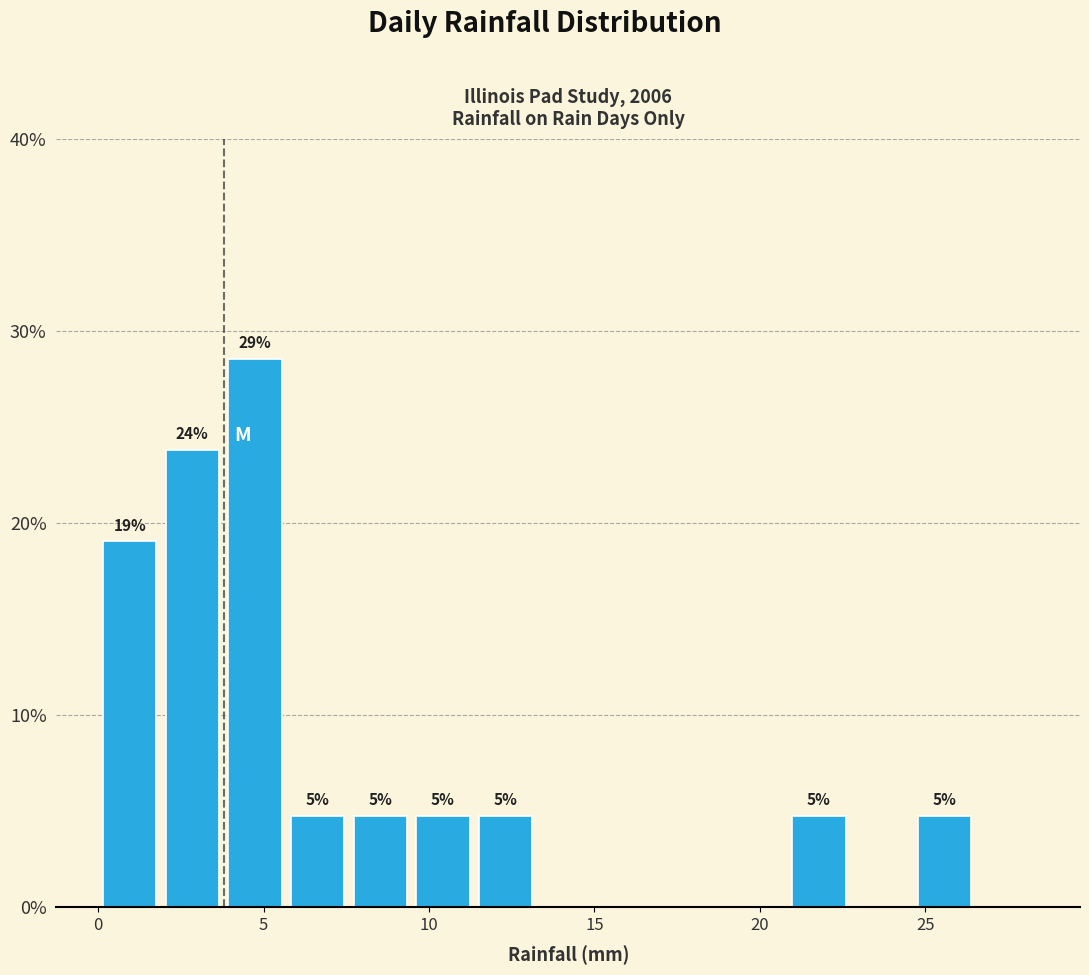

Around what value on the x-axis is the tallest bar? Give the approximate position of its centre, as read against the axis.

4.5